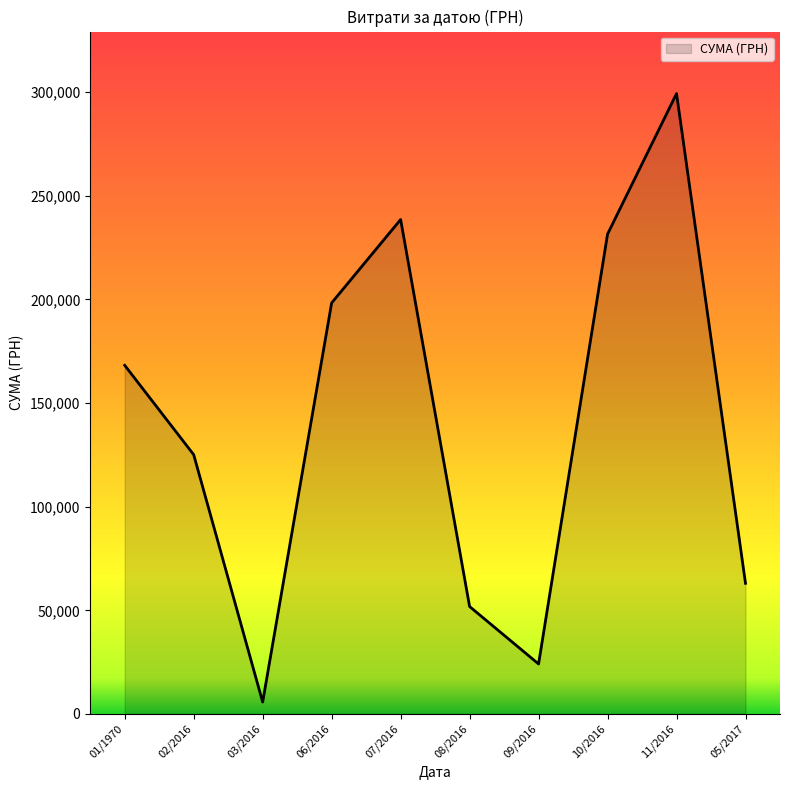

Rank the categories by value from highest to lowest.

11/2016, 07/2016, 10/2016, 06/2016, 01/1970, 02/2016, 05/2017, 08/2016, 09/2016, 03/2016